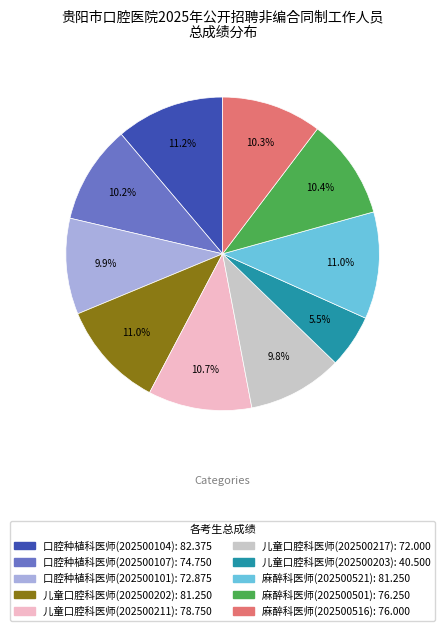

Count the number of slices in the pie.

10